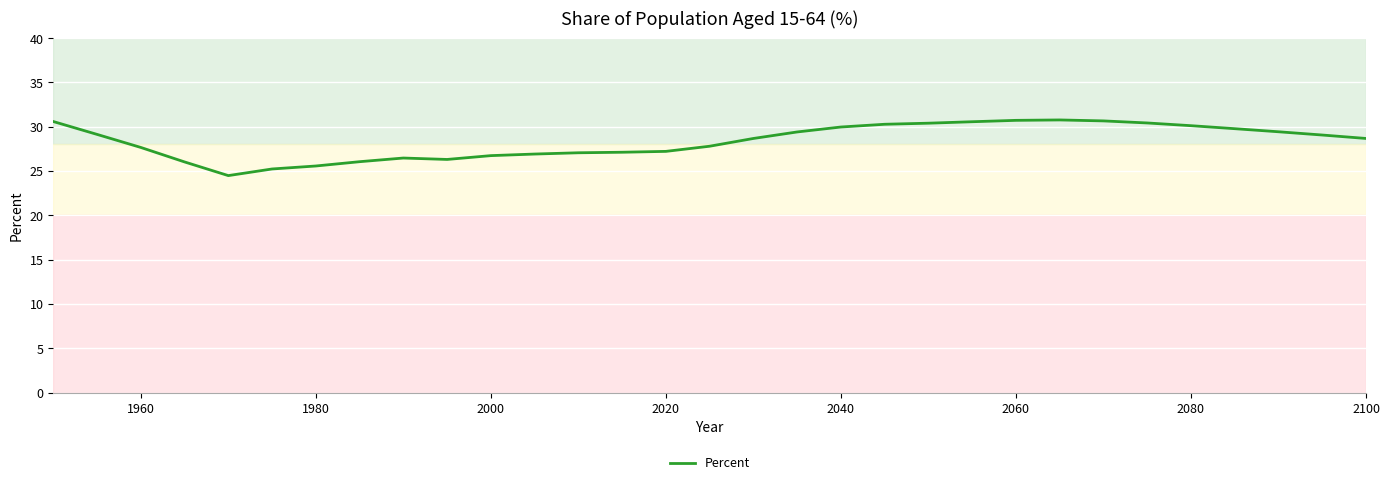

What is the difference between the maximum and minimum values?

6.3